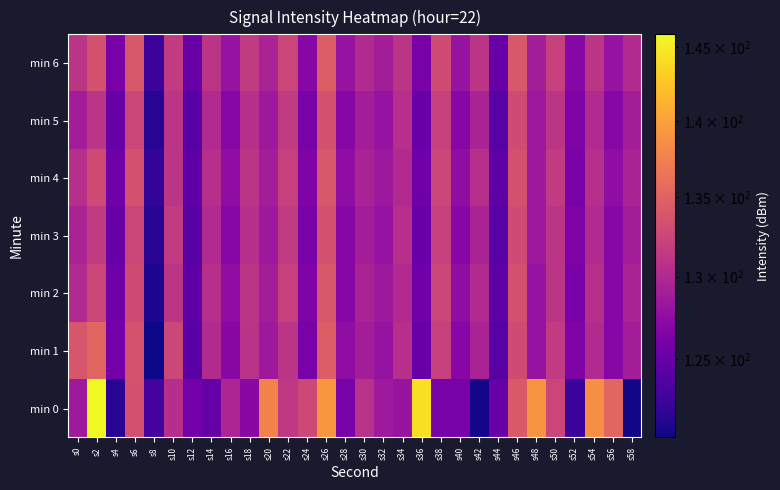

Reading left to right, transcribe all the data shown in this chart.

min 0: s0=128.7	s2=145.9	s4=121.5	s6=133.5	s8=122.9	s10=130.4	s12=125.7	s14=124.8	s16=129.6	s18=127.0	s20=137.6	s22=131.3	s24=132.7	s26=139.3	s28=126.1	s30=130.7	s32=128.6	s34=128.1	s36=144.3	s38=126.0	s40=126.0	s42=120.7	s44=125.0	s46=134.2	s48=139.0	s50=132.5	s52=122.4	s54=138.7	s56=135.3	s58=120.6
min 1: s0=133.9	s2=135.2	s4=125.7	s6=133.6	s8=120.4	s10=132.6	s12=124.1	s14=130.1	s16=127.1	s18=130.8	s20=128.5	s22=131.0	s24=126.0	s26=134.5	s28=127.5	s30=129.0	s32=128.0	s34=130.5	s36=125.0	s38=132.0	s40=127.0	s42=129.5	s44=124.0	s46=133.0	s48=128.0	s50=131.5	s52=126.5	s54=130.0	s56=127.0	s58=129.0
min 2: s0=130.0	s2=132.5	s4=125.5	s6=133.0	s8=121.0	s10=131.0	s12=124.5	s14=130.5	s16=127.5	s18=131.0	s20=129.0	s22=132.0	s24=126.5	s26=134.0	s28=127.0	s30=129.5	s32=128.5	s34=130.0	s36=125.5	s38=132.5	s40=127.5	s42=130.0	s44=124.5	s46=133.5	s48=128.0	s50=131.0	s52=126.0	s54=130.5	s56=127.0	s58=129.5
min 3: s0=129.5	s2=131.5	s4=125.0	s6=132.5	s8=121.5	s10=131.5	s12=124.0	s14=130.0	s16=127.0	s18=130.5	s20=128.5	s22=131.5	s24=126.0	s26=133.5	s28=127.0	s30=129.0	s32=128.0	s34=130.5	s36=125.0	s38=132.0	s40=127.0	s42=129.5	s44=124.0	s46=133.0	s48=128.5	s50=131.0	s52=126.5	s54=130.0	s56=127.0	s58=129.0
min 4: s0=130.5	s2=133.0	s4=125.5	s6=133.5	s8=122.0	s10=131.0	s12=124.5	s14=130.5	s16=127.5	s18=131.0	s20=129.0	s22=132.0	s24=126.5	s26=134.0	s28=127.5	s30=129.5	s32=128.5	s34=130.0	s36=125.5	s38=132.5	s40=127.5	s42=130.5	s44=124.5	s46=133.5	s48=128.5	s50=131.5	s52=126.0	s54=130.5	s56=127.5	s58=129.5
min 5: s0=129.0	s2=131.0	s4=125.0	s6=132.5	s8=121.5	s10=131.0	s12=124.0	s14=130.0	s16=127.0	s18=130.5	s20=128.5	s22=131.5	s24=126.0	s26=133.5	s28=127.0	s30=129.0	s32=128.0	s34=130.5	s36=125.0	s38=132.0	s40=127.0	s42=129.5	s44=124.0	s46=133.0	s48=128.5	s50=131.0	s52=126.5	s54=130.0	s56=127.0	s58=129.0
min 6: s0=131.0	s2=133.5	s4=126.0	s6=134.0	s8=122.5	s10=131.5	s12=125.0	s14=131.0	s16=128.0	s18=131.5	s20=129.5	s22=132.5	s24=127.0	s26=134.5	s28=128.0	s30=130.0	s32=129.0	s34=131.0	s36=126.0	s38=133.0	s40=128.0	s42=131.0	s44=125.0	s46=134.0	s48=129.0	s50=132.0	s52=127.0	s54=131.0	s56=128.0	s58=130.0